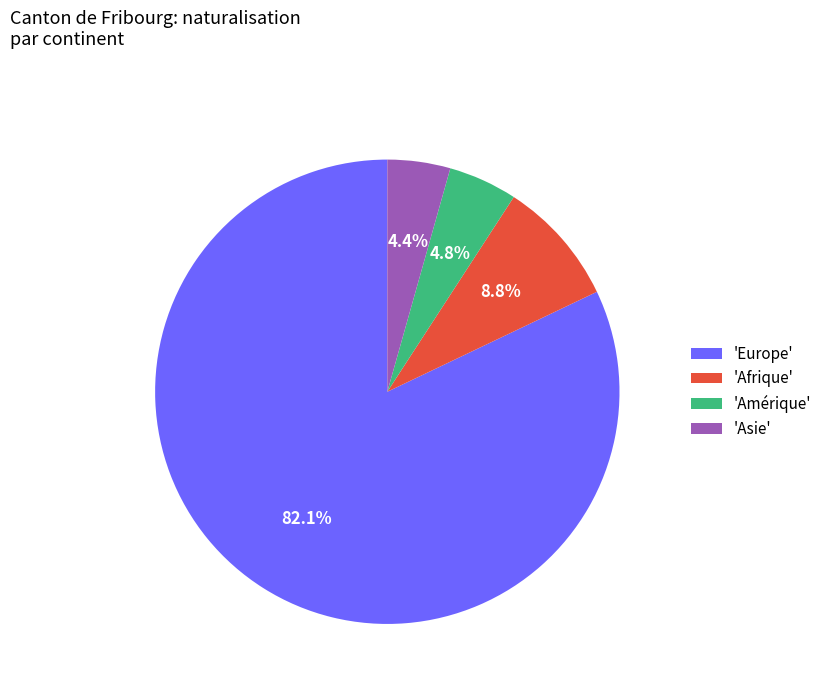

Approximately how many times larger is the value at 'Afrique' compared to 'Asie'?

2.0